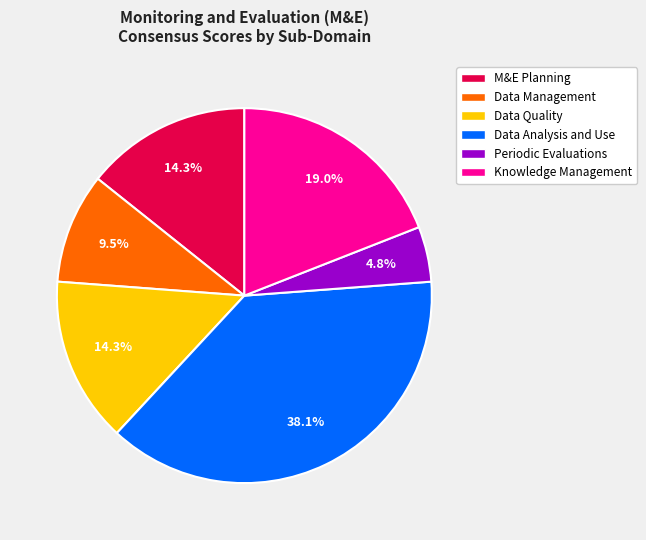

Which category has the smallest portion of the pie?

Periodic Evaluations